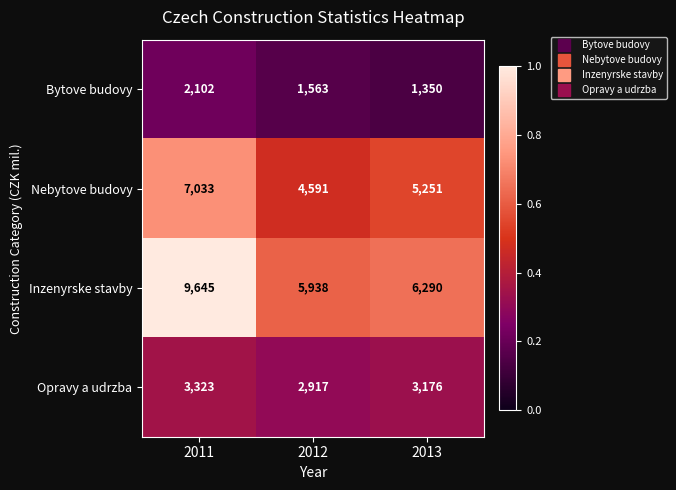

Which series has the largest total across all categories?

Inzenyrske stavby